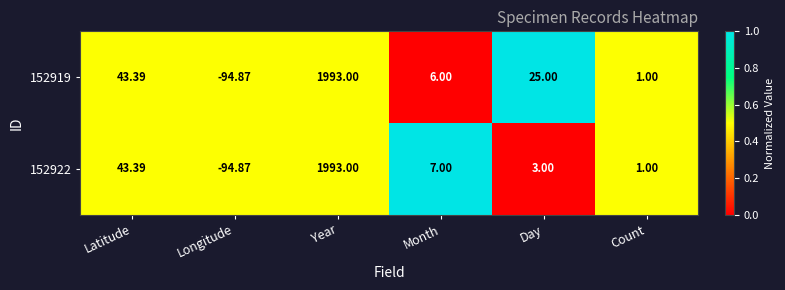

Where does the 152922 series first go above 7?

Latitude